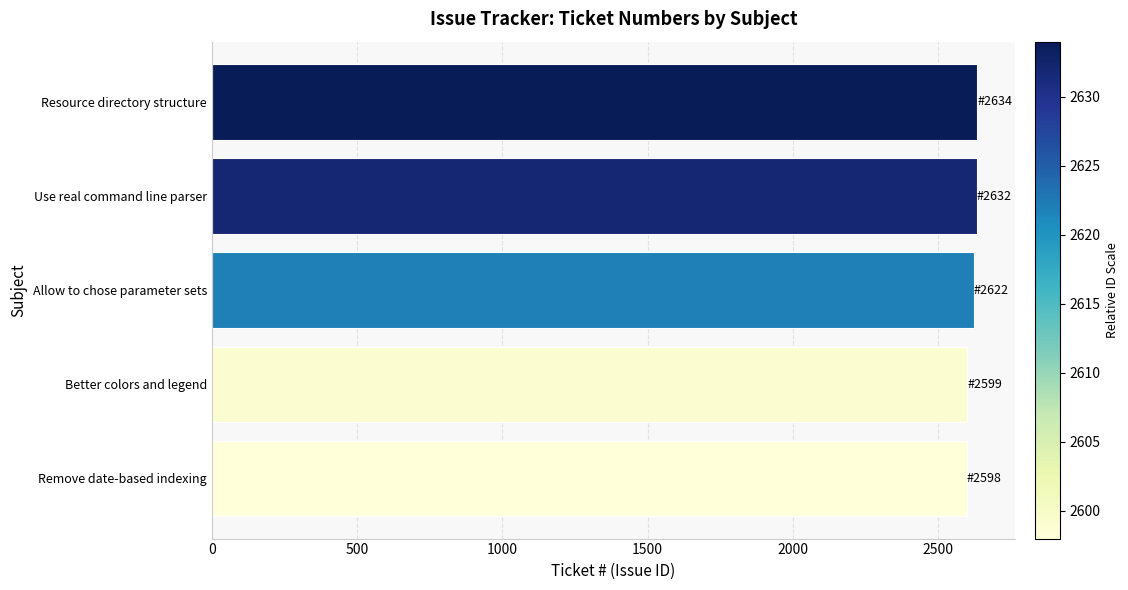

What is the sum of all values?

13085